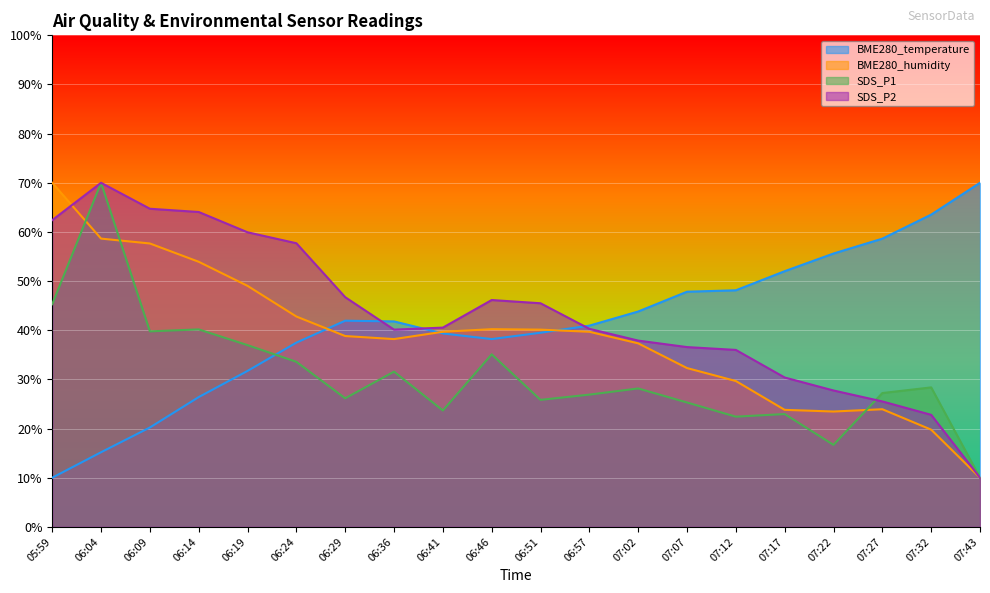

Which category has the highest value in the BME280_humidity series?

05:59